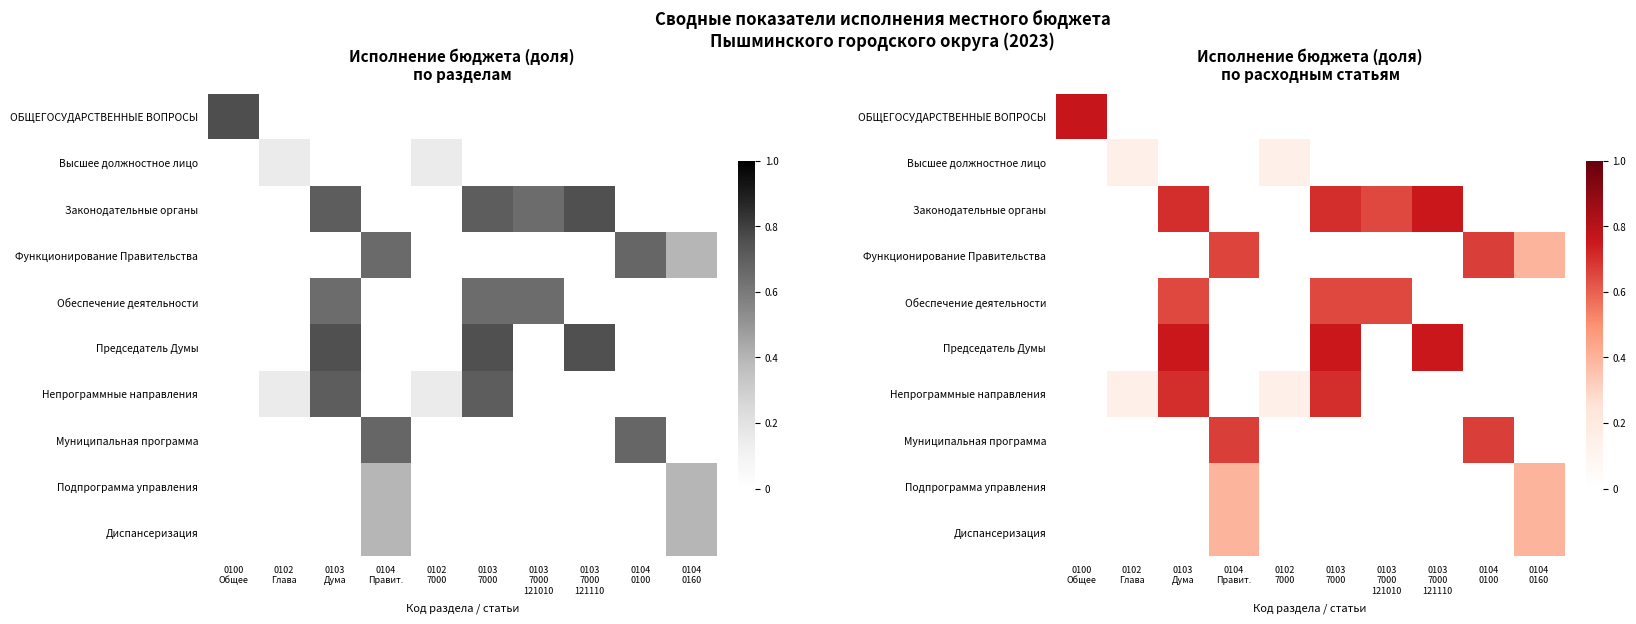

How many values in ОБЩЕГОСУДАРСТВЕННЫЕ ВОПРОСЫ are above zero?

1